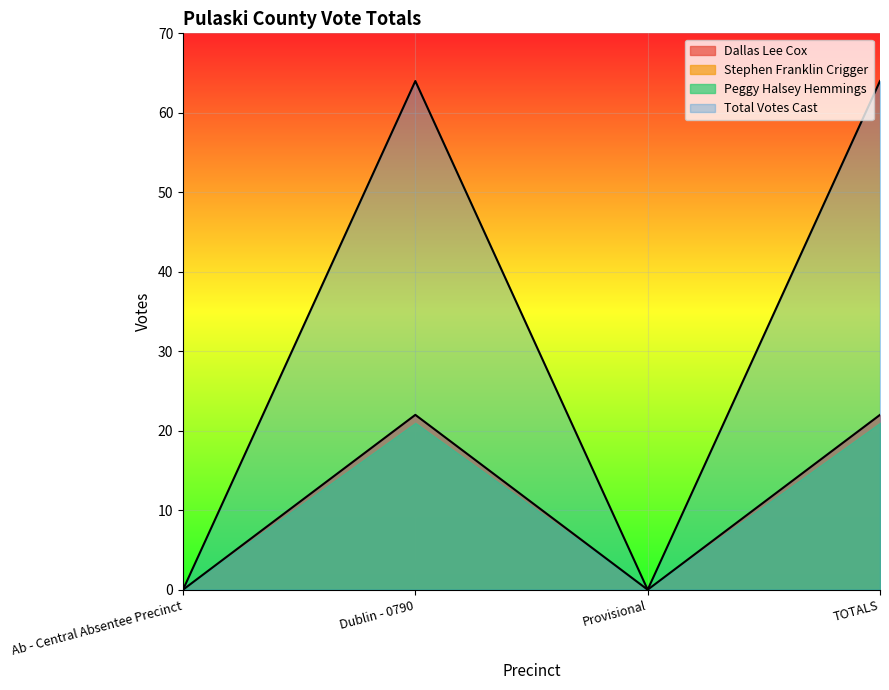

Count the number of categories in the chart.

4